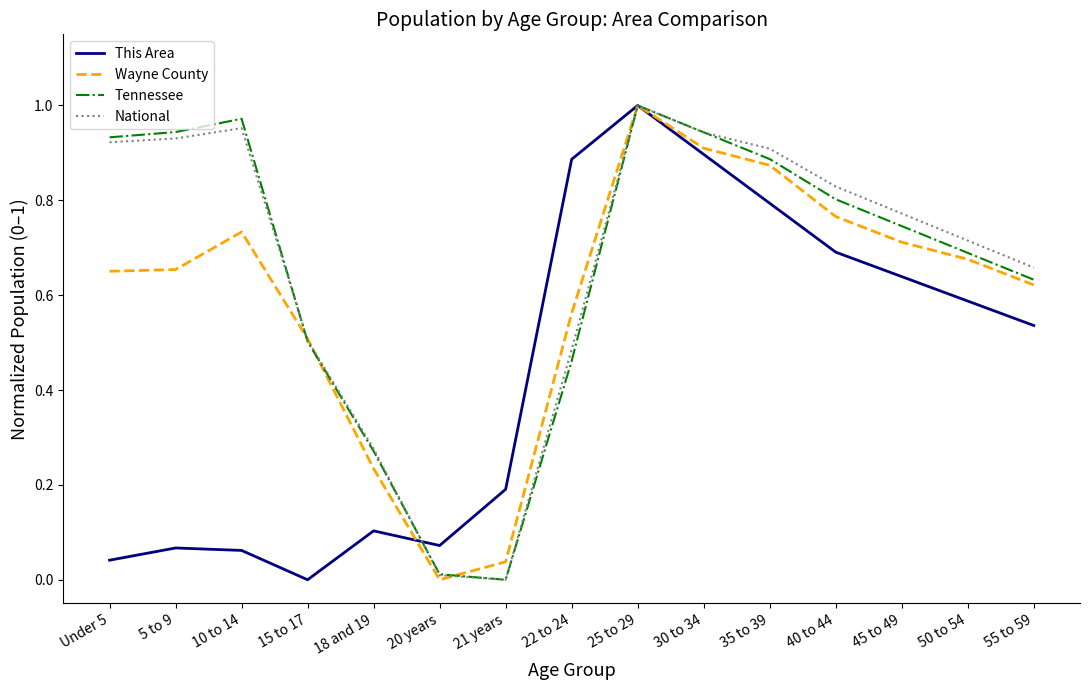

Which series changed the most between 5 to 9 and 45 to 49?

This Area